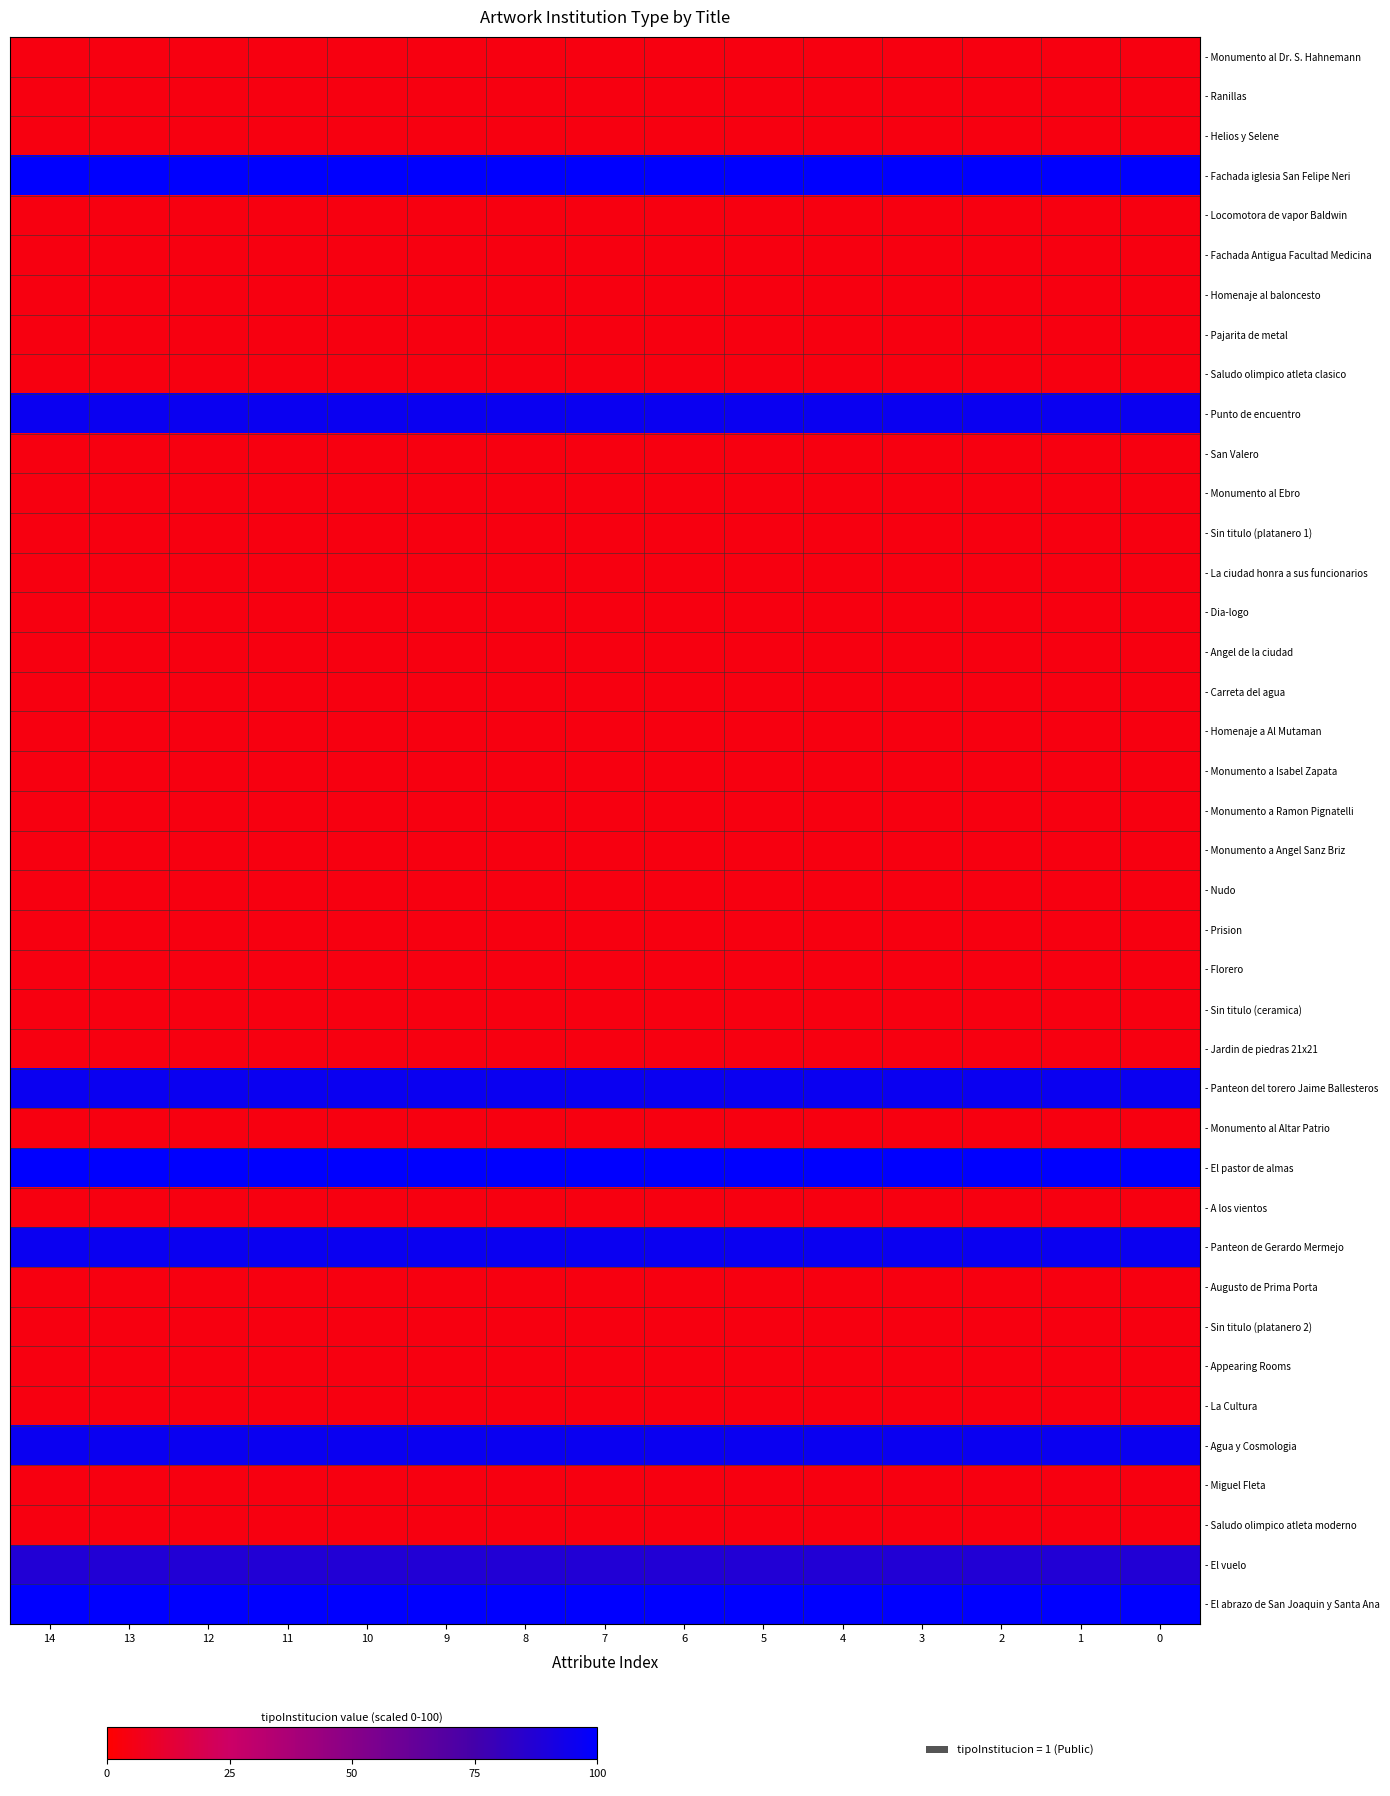

Reading right to left, extract all data points from this chart.

- Monumento al Dr. S. Hahnemann: 0=4.2	1=4.2	2=4.2	3=4.2	4=4.2	5=4.2	6=4.2	7=4.2	8=4.2	9=4.2	10=4.2	11=4.2	12=4.2	13=4.2	14=4.2
- Ranillas: 0=4.2	1=4.2	2=4.2	3=4.2	4=4.2	5=4.2	6=4.2	7=4.2	8=4.2	9=4.2	10=4.2	11=4.2	12=4.2	13=4.2	14=4.2
- Helios y Selene: 0=4.2	1=4.2	2=4.2	3=4.2	4=4.2	5=4.2	6=4.2	7=4.2	8=4.2	9=4.2	10=4.2	11=4.2	12=4.2	13=4.2	14=4.2
- Fachada iglesia San Felipe Neri: 0=100.0	1=100.0	2=100.0	3=100.0	4=100.0	5=100.0	6=100.0	7=100.0	8=100.0	9=100.0	10=100.0	11=100.0	12=100.0	13=100.0	14=100.0
- Locomotora de vapor Baldwin: 0=4.2	1=4.2	2=4.2	3=4.2	4=4.2	5=4.2	6=4.2	7=4.2	8=4.2	9=4.2	10=4.2	11=4.2	12=4.2	13=4.2	14=4.2
- Fachada Antigua Facultad Medicina: 0=4.2	1=4.2	2=4.2	3=4.2	4=4.2	5=4.2	6=4.2	7=4.2	8=4.2	9=4.2	10=4.2	11=4.2	12=4.2	13=4.2	14=4.2
- Homenaje al baloncesto: 0=4.2	1=4.2	2=4.2	3=4.2	4=4.2	5=4.2	6=4.2	7=4.2	8=4.2	9=4.2	10=4.2	11=4.2	12=4.2	13=4.2	14=4.2
- Pajarita de metal: 0=4.2	1=4.2	2=4.2	3=4.2	4=4.2	5=4.2	6=4.2	7=4.2	8=4.2	9=4.2	10=4.2	11=4.2	12=4.2	13=4.2	14=4.2
- Saludo olimpico atleta clasico: 0=4.2	1=4.2	2=4.2	3=4.2	4=4.2	5=4.2	6=4.2	7=4.2	8=4.2	9=4.2	10=4.2	11=4.2	12=4.2	13=4.2	14=4.2
- Punto de encuentro: 0=95.8	1=95.8	2=95.8	3=95.8	4=95.8	5=95.8	6=95.8	7=95.8	8=95.8	9=95.8	10=95.8	11=95.8	12=95.8	13=95.8	14=95.8
- San Valero: 0=4.2	1=4.2	2=4.2	3=4.2	4=4.2	5=4.2	6=4.2	7=4.2	8=4.2	9=4.2	10=4.2	11=4.2	12=4.2	13=4.2	14=4.2
- Monumento al Ebro: 0=4.2	1=4.2	2=4.2	3=4.2	4=4.2	5=4.2	6=4.2	7=4.2	8=4.2	9=4.2	10=4.2	11=4.2	12=4.2	13=4.2	14=4.2
- Sin titulo (platanero 1): 0=4.2	1=4.2	2=4.2	3=4.2	4=4.2	5=4.2	6=4.2	7=4.2	8=4.2	9=4.2	10=4.2	11=4.2	12=4.2	13=4.2	14=4.2
- La ciudad honra a sus funcionarios: 0=4.2	1=4.2	2=4.2	3=4.2	4=4.2	5=4.2	6=4.2	7=4.2	8=4.2	9=4.2	10=4.2	11=4.2	12=4.2	13=4.2	14=4.2
- Dia-logo: 0=4.2	1=4.2	2=4.2	3=4.2	4=4.2	5=4.2	6=4.2	7=4.2	8=4.2	9=4.2	10=4.2	11=4.2	12=4.2	13=4.2	14=4.2
- Angel de la ciudad: 0=4.2	1=4.2	2=4.2	3=4.2	4=4.2	5=4.2	6=4.2	7=4.2	8=4.2	9=4.2	10=4.2	11=4.2	12=4.2	13=4.2	14=4.2
- Carreta del agua: 0=4.2	1=4.2	2=4.2	3=4.2	4=4.2	5=4.2	6=4.2	7=4.2	8=4.2	9=4.2	10=4.2	11=4.2	12=4.2	13=4.2	14=4.2
- Homenaje a Al Mutaman: 0=4.2	1=4.2	2=4.2	3=4.2	4=4.2	5=4.2	6=4.2	7=4.2	8=4.2	9=4.2	10=4.2	11=4.2	12=4.2	13=4.2	14=4.2
- Monumento a Isabel Zapata: 0=4.2	1=4.2	2=4.2	3=4.2	4=4.2	5=4.2	6=4.2	7=4.2	8=4.2	9=4.2	10=4.2	11=4.2	12=4.2	13=4.2	14=4.2
- Monumento a Ramon Pignatelli: 0=4.2	1=4.2	2=4.2	3=4.2	4=4.2	5=4.2	6=4.2	7=4.2	8=4.2	9=4.2	10=4.2	11=4.2	12=4.2	13=4.2	14=4.2
- Monumento a Angel Sanz Briz: 0=4.2	1=4.2	2=4.2	3=4.2	4=4.2	5=4.2	6=4.2	7=4.2	8=4.2	9=4.2	10=4.2	11=4.2	12=4.2	13=4.2	14=4.2
- Nudo: 0=4.2	1=4.2	2=4.2	3=4.2	4=4.2	5=4.2	6=4.2	7=4.2	8=4.2	9=4.2	10=4.2	11=4.2	12=4.2	13=4.2	14=4.2
- Prision: 0=4.2	1=4.2	2=4.2	3=4.2	4=4.2	5=4.2	6=4.2	7=4.2	8=4.2	9=4.2	10=4.2	11=4.2	12=4.2	13=4.2	14=4.2
- Florero: 0=4.2	1=4.2	2=4.2	3=4.2	4=4.2	5=4.2	6=4.2	7=4.2	8=4.2	9=4.2	10=4.2	11=4.2	12=4.2	13=4.2	14=4.2
- Sin titulo (ceramica): 0=4.2	1=4.2	2=4.2	3=4.2	4=4.2	5=4.2	6=4.2	7=4.2	8=4.2	9=4.2	10=4.2	11=4.2	12=4.2	13=4.2	14=4.2
- Jardin de piedras 21x21: 0=4.2	1=4.2	2=4.2	3=4.2	4=4.2	5=4.2	6=4.2	7=4.2	8=4.2	9=4.2	10=4.2	11=4.2	12=4.2	13=4.2	14=4.2
- Panteon del torero Jaime Ballesteros: 0=95.8	1=95.8	2=95.8	3=95.8	4=95.8	5=95.8	6=95.8	7=95.8	8=95.8	9=95.8	10=95.8	11=95.8	12=95.8	13=95.8	14=95.8
- Monumento al Altar Patrio: 0=4.2	1=4.2	2=4.2	3=4.2	4=4.2	5=4.2	6=4.2	7=4.2	8=4.2	9=4.2	10=4.2	11=4.2	12=4.2	13=4.2	14=4.2
- El pastor de almas: 0=100.0	1=100.0	2=100.0	3=100.0	4=100.0	5=100.0	6=100.0	7=100.0	8=100.0	9=100.0	10=100.0	11=100.0	12=100.0	13=100.0	14=100.0
- A los vientos: 0=4.2	1=4.2	2=4.2	3=4.2	4=4.2	5=4.2	6=4.2	7=4.2	8=4.2	9=4.2	10=4.2	11=4.2	12=4.2	13=4.2	14=4.2
- Panteon de Gerardo Mermejo: 0=95.8	1=95.8	2=95.8	3=95.8	4=95.8	5=95.8	6=95.8	7=95.8	8=95.8	9=95.8	10=95.8	11=95.8	12=95.8	13=95.8	14=95.8
- Augusto de Prima Porta: 0=4.2	1=4.2	2=4.2	3=4.2	4=4.2	5=4.2	6=4.2	7=4.2	8=4.2	9=4.2	10=4.2	11=4.2	12=4.2	13=4.2	14=4.2
- Sin titulo (platanero 2): 0=4.2	1=4.2	2=4.2	3=4.2	4=4.2	5=4.2	6=4.2	7=4.2	8=4.2	9=4.2	10=4.2	11=4.2	12=4.2	13=4.2	14=4.2
- Appearing Rooms: 0=4.2	1=4.2	2=4.2	3=4.2	4=4.2	5=4.2	6=4.2	7=4.2	8=4.2	9=4.2	10=4.2	11=4.2	12=4.2	13=4.2	14=4.2
- La Cultura: 0=4.2	1=4.2	2=4.2	3=4.2	4=4.2	5=4.2	6=4.2	7=4.2	8=4.2	9=4.2	10=4.2	11=4.2	12=4.2	13=4.2	14=4.2
- Agua y Cosmologia: 0=95.8	1=95.8	2=95.8	3=95.8	4=95.8	5=95.8	6=95.8	7=95.8	8=95.8	9=95.8	10=95.8	11=95.8	12=95.8	13=95.8	14=95.8
- Miguel Fleta: 0=4.2	1=4.2	2=4.2	3=4.2	4=4.2	5=4.2	6=4.2	7=4.2	8=4.2	9=4.2	10=4.2	11=4.2	12=4.2	13=4.2	14=4.2
- Saludo olimpico atleta moderno: 0=4.2	1=4.2	2=4.2	3=4.2	4=4.2	5=4.2	6=4.2	7=4.2	8=4.2	9=4.2	10=4.2	11=4.2	12=4.2	13=4.2	14=4.2
- El vuelo: 0=87.5	1=87.5	2=87.5	3=87.5	4=87.5	5=87.5	6=87.5	7=87.5	8=87.5	9=87.5	10=87.5	11=87.5	12=87.5	13=87.5	14=87.5
- El abrazo de San Joaquin y Santa Ana: 0=100.0	1=100.0	2=100.0	3=100.0	4=100.0	5=100.0	6=100.0	7=100.0	8=100.0	9=100.0	10=100.0	11=100.0	12=100.0	13=100.0	14=100.0